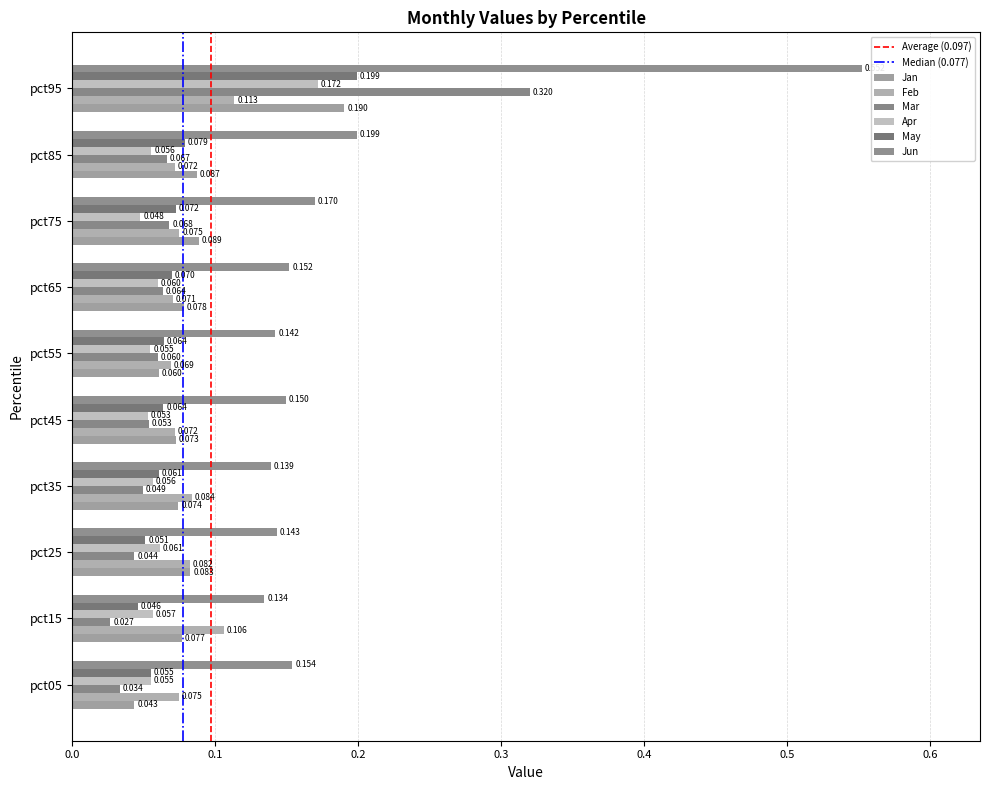

At how many categories does at least one series exceed 0?

10